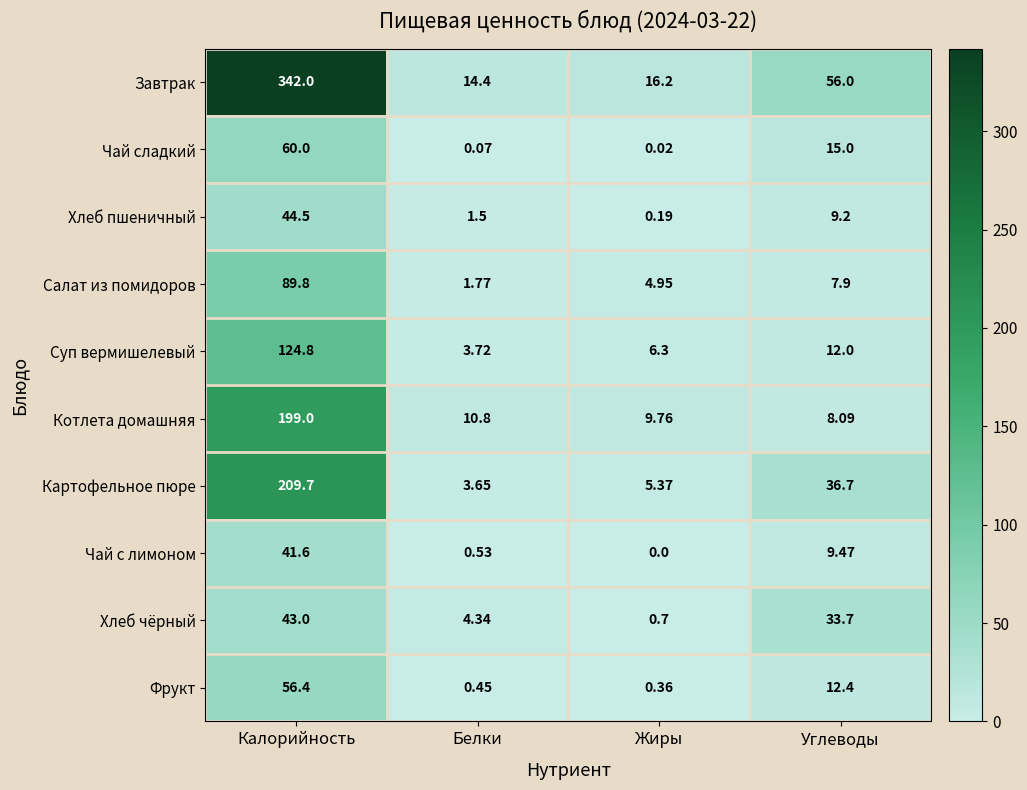

At which category does the chart reach its peak across all series?

Калорийность